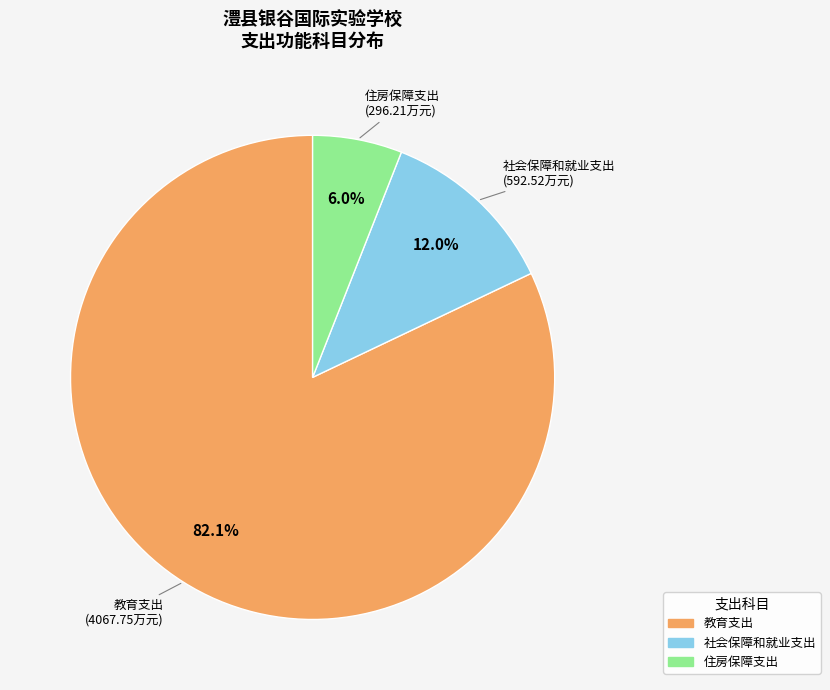

Combined, do 社会保障和就业支出 and 住房保障支出 account for over 50%?

No